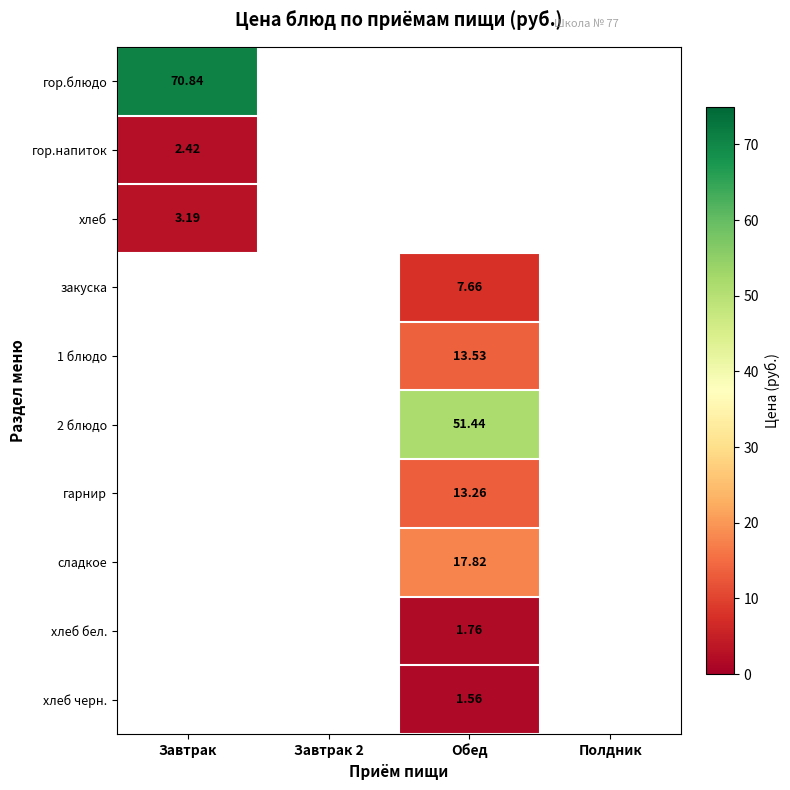

Count the number of data series in this chart.

10